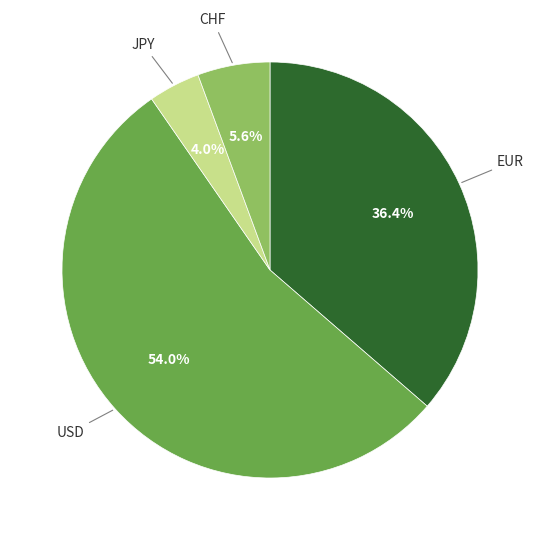

How many segments does this pie chart have?

4